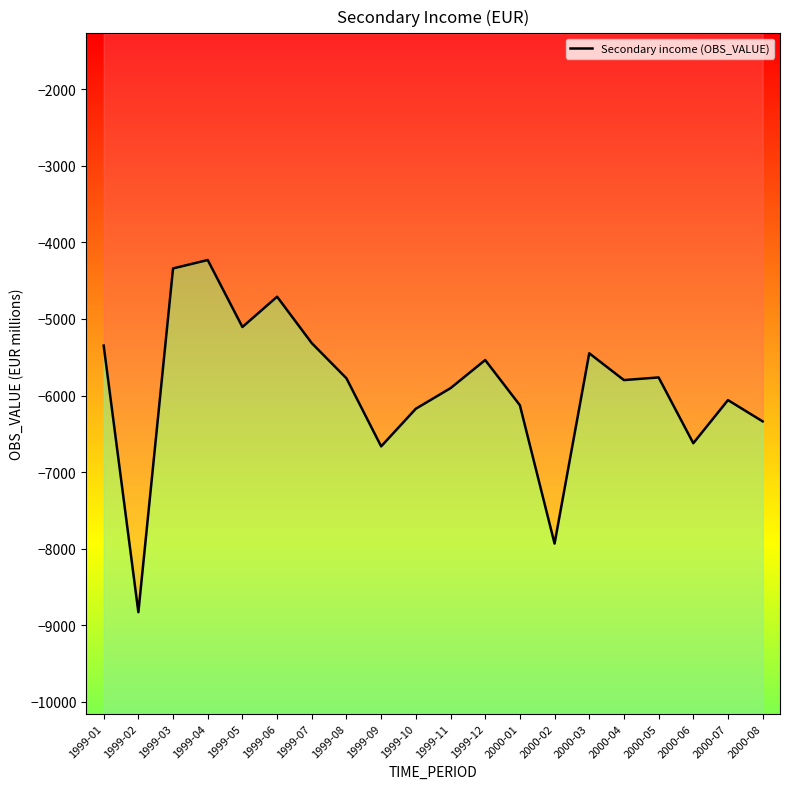

What is the value of the 5th point from the left?

-5104.9